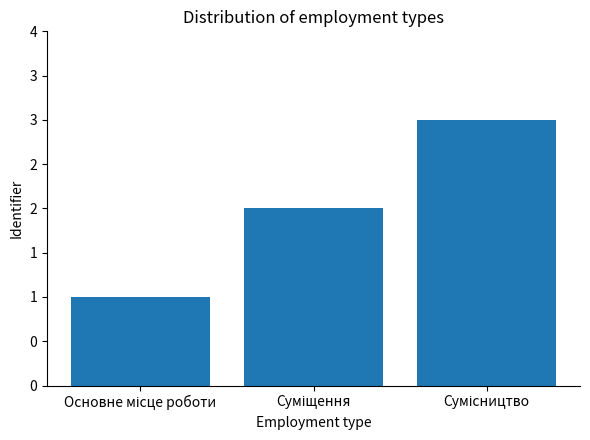

List the labels in order of value, largest first.

Сумісництво, Суміщення, Основне місце роботи